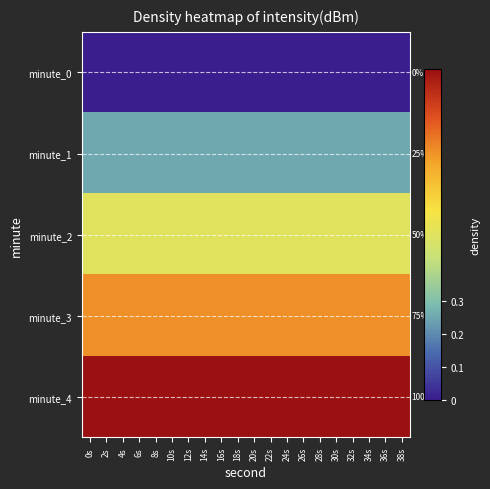

Read the minute_1 value at 34s.

0.2